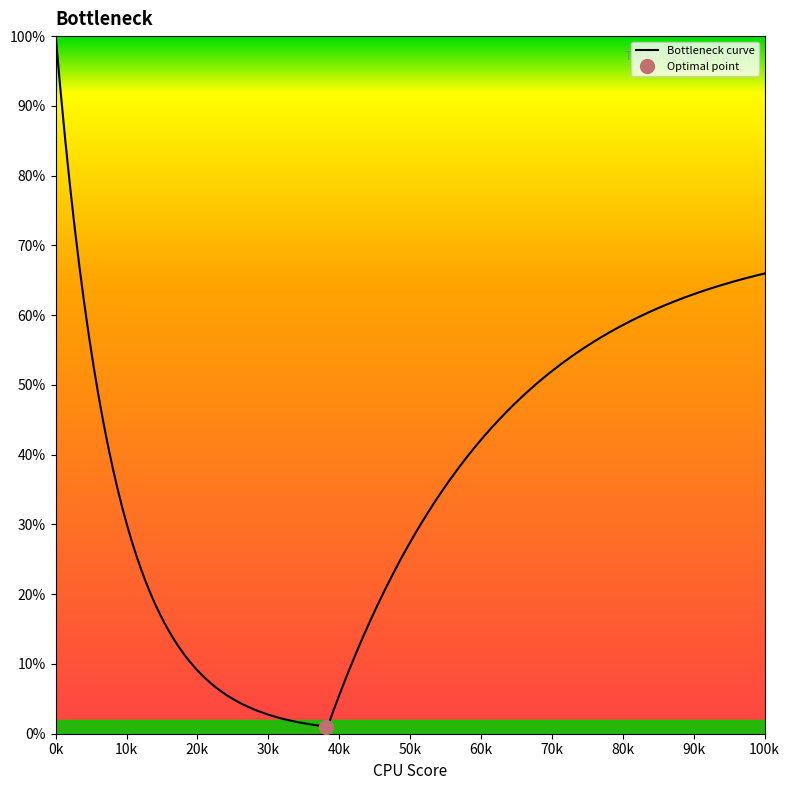

What is the maximum value shown in the chart?

100